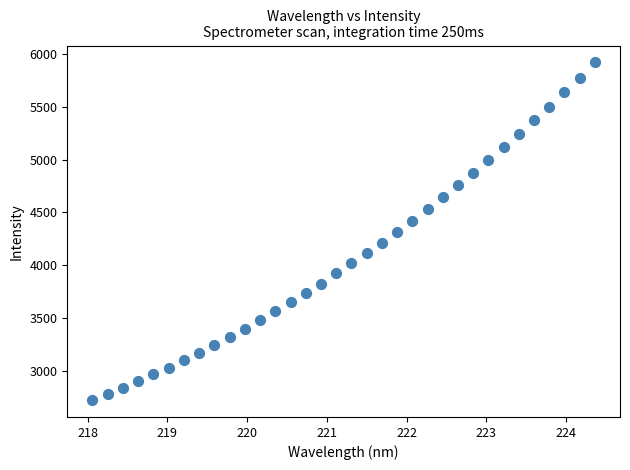

What is the range of X values (max minus min)?

6.3